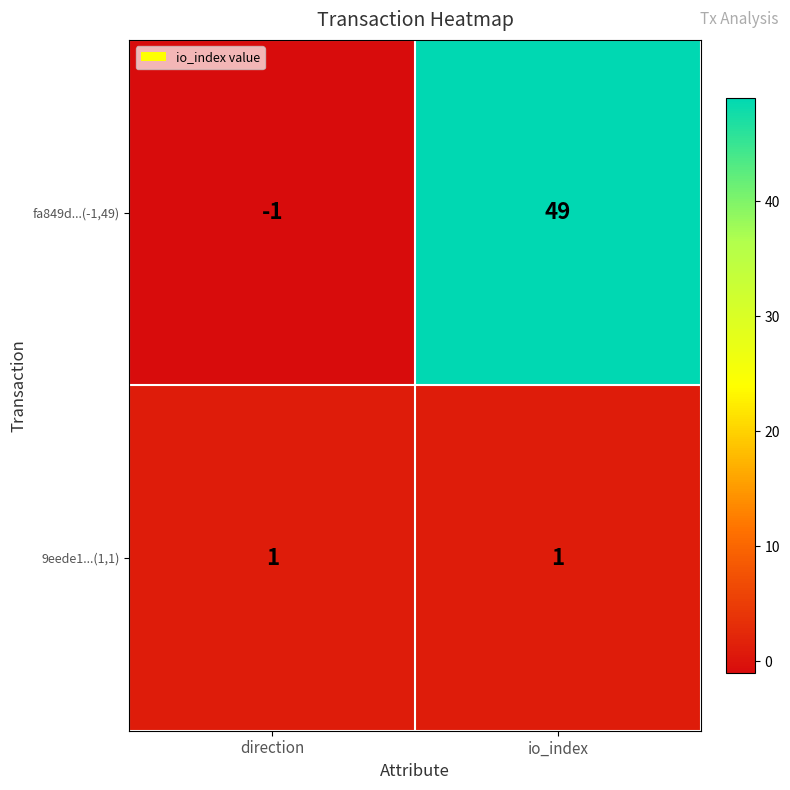

At which category is the sum across all series the highest?

io_index